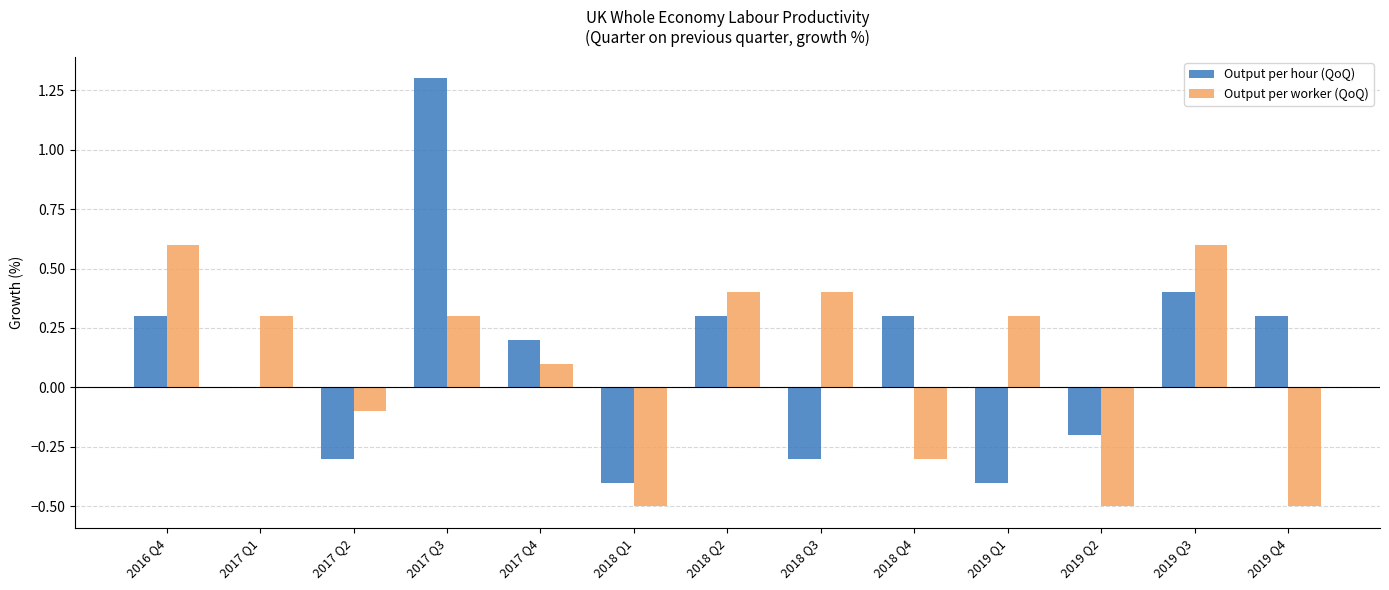

Is it true that Output per hour (QoQ) equals -0.7 at 2017 Q1?

False